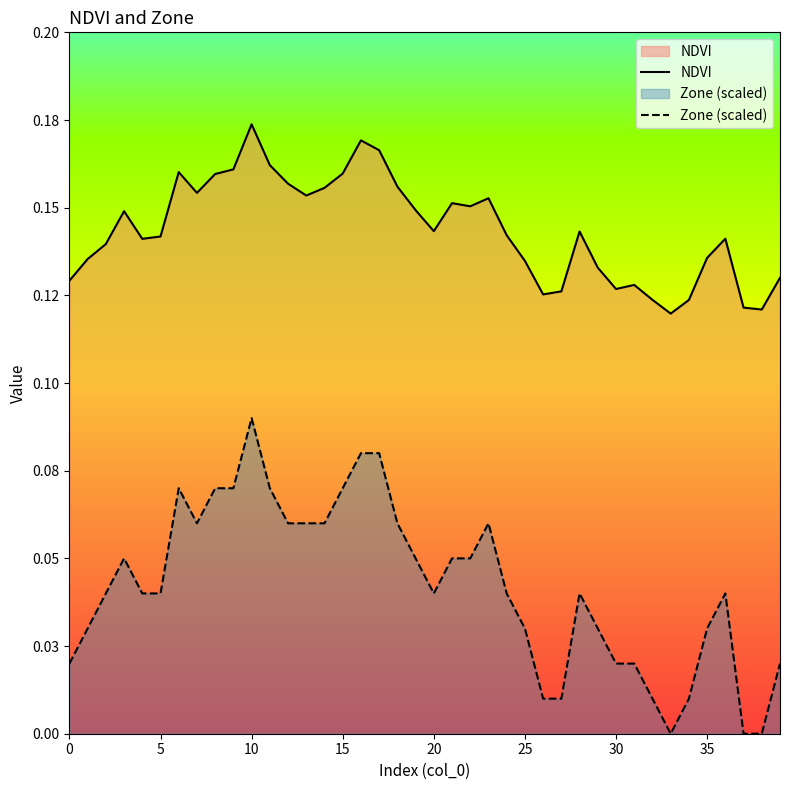

Which label corresponds to the largest value in the chart?

10